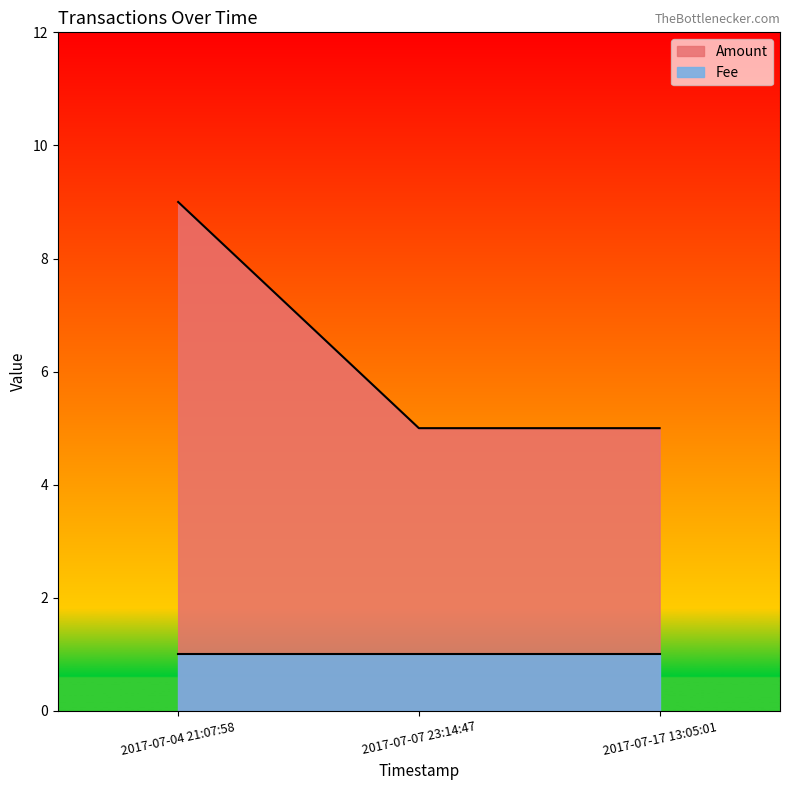

At which category does the chart reach its minimum across all series?

2017-07-07 23:14:47